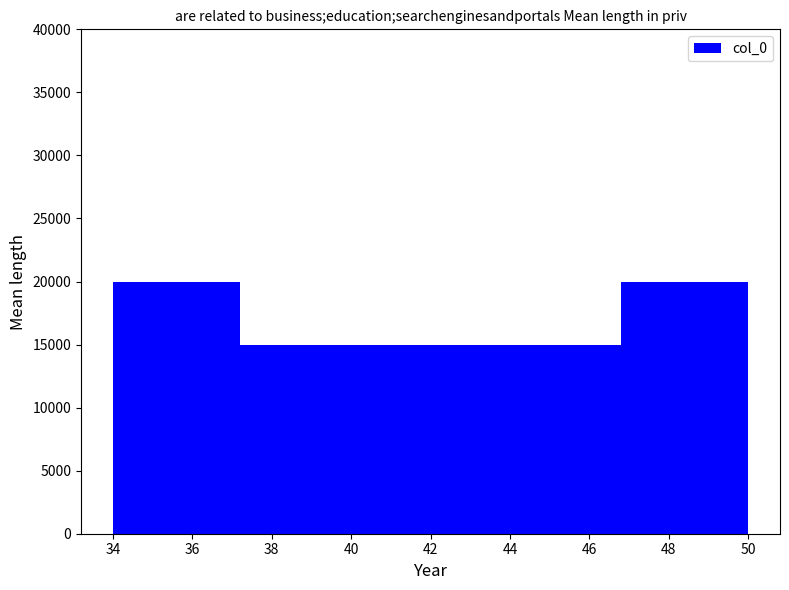

What is the height of the bar covering 46.8 to 50.0 on the x-axis? The values are not printed on the chart, so give them approximately, as read against the axis.

20000